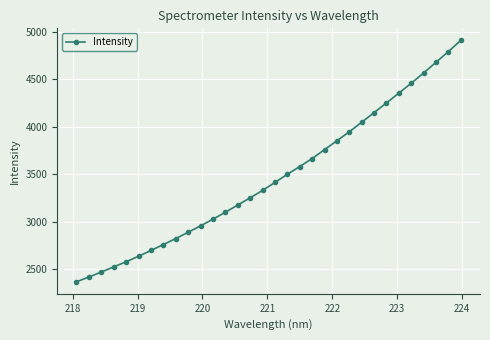

How many series are shown in this chart?

1